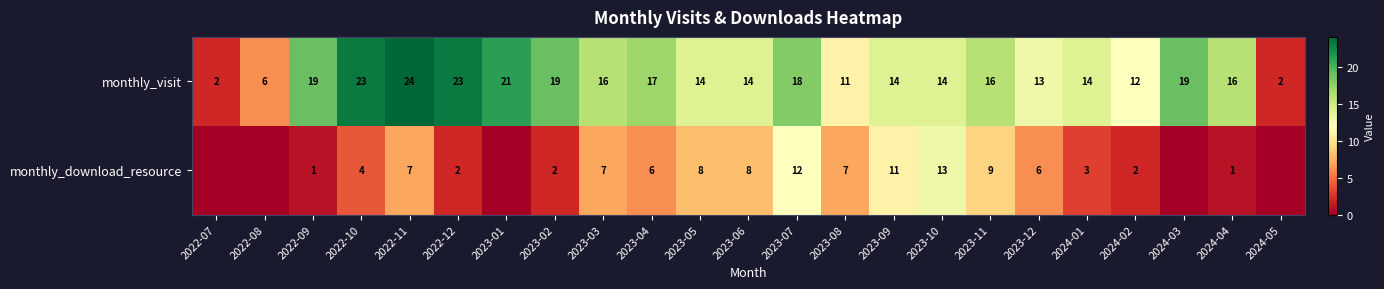

Which series changed the most between 2022-12 and 2023-07?

monthly_download_resource